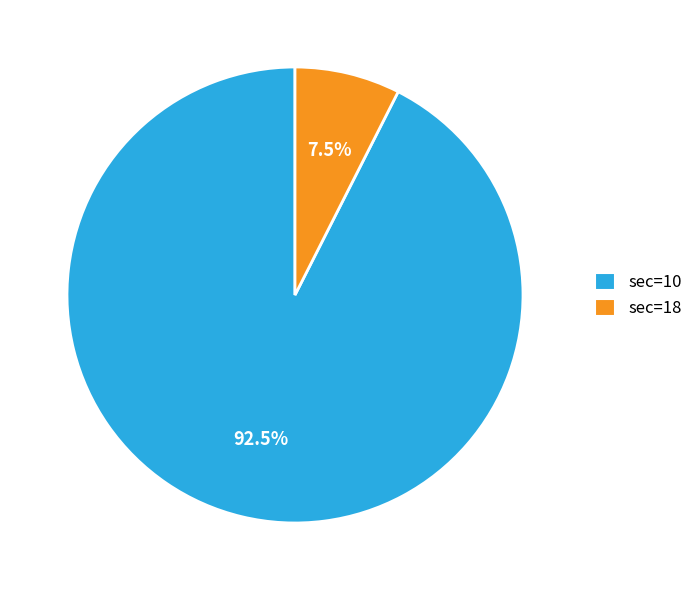

Rank the categories by value from lowest to highest.

sec=18, sec=10